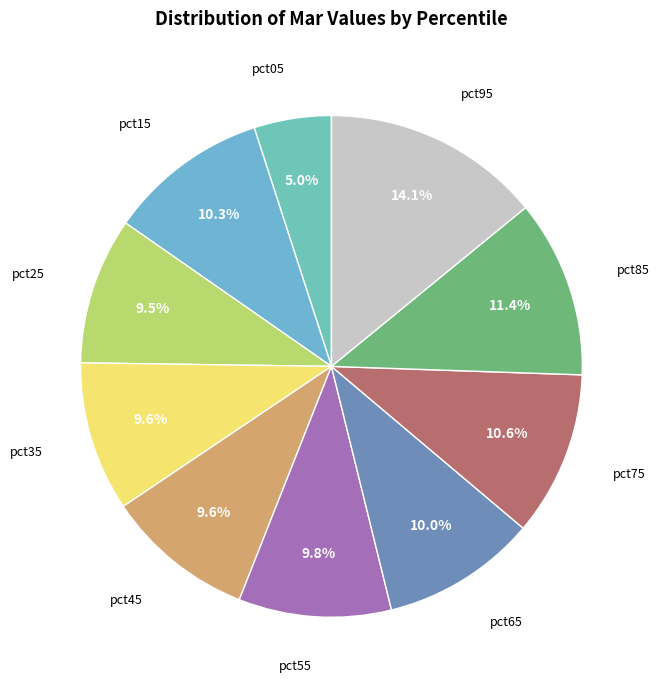

Is there any slice that represents more than half of the pie?

No